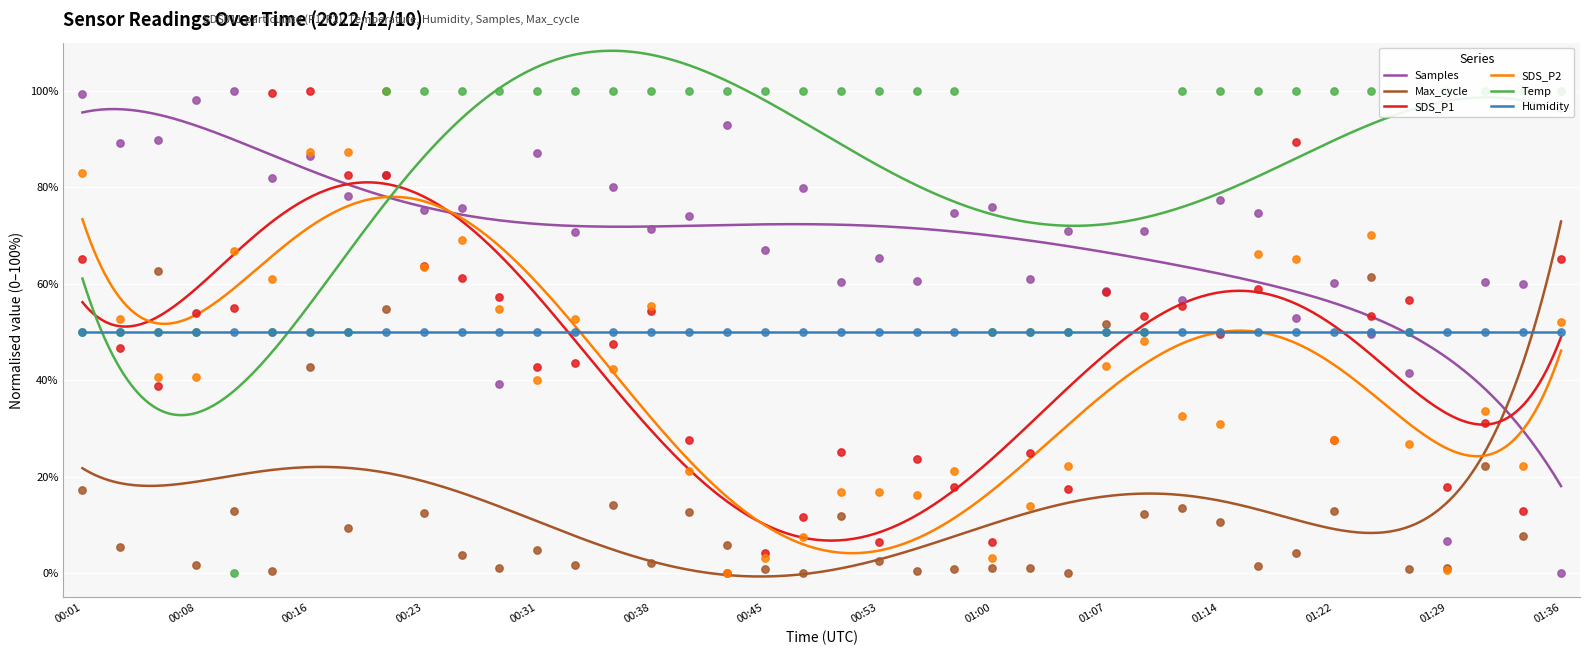

At how many categories does at least one series exceed 11?

40